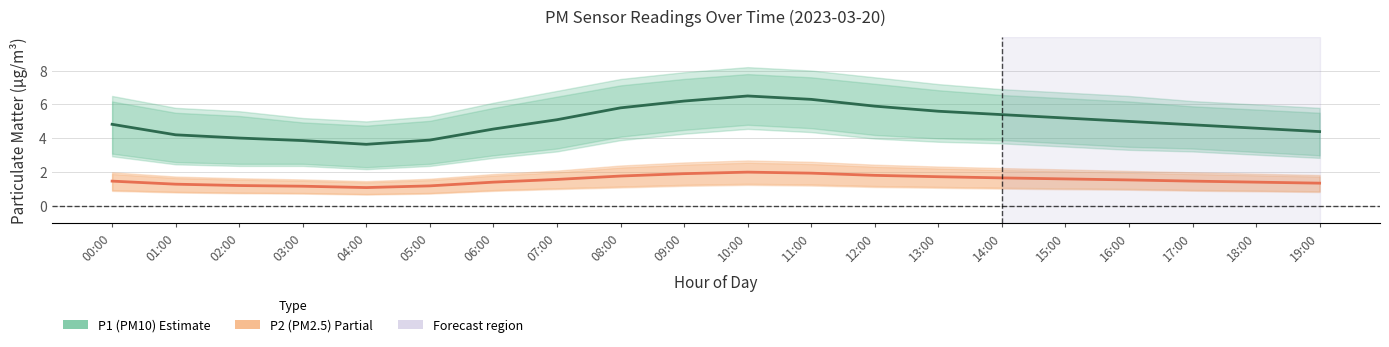

Is it true that P2 (PM2.5) equals 2.2 at 00:00?

False